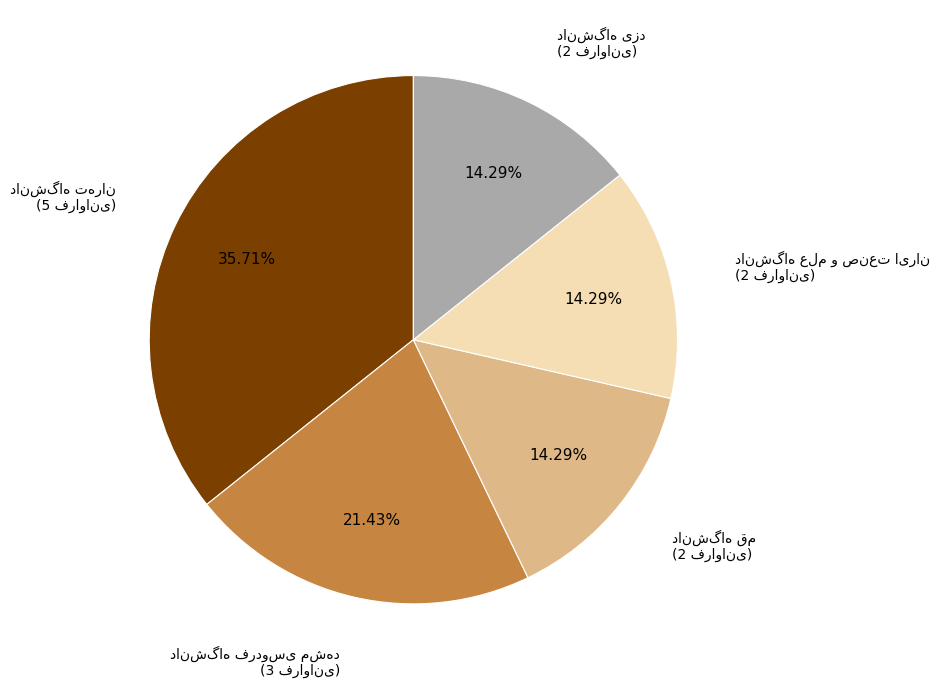

Does any single category account for the majority?

No